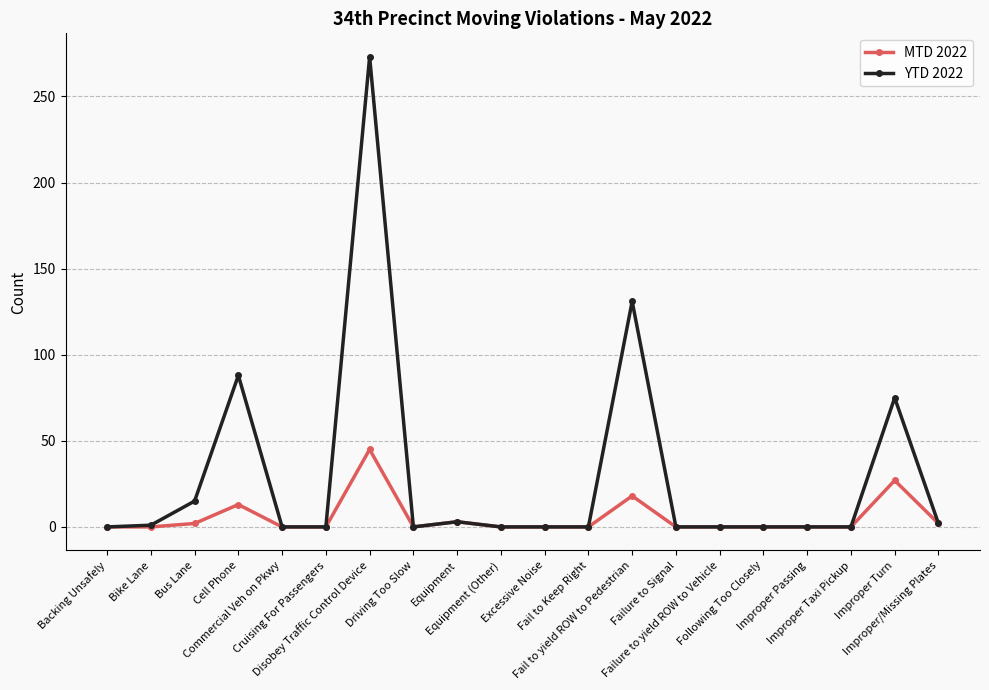

True or false: YTD 2022 has more than 2 points higher than both neighbors.

True